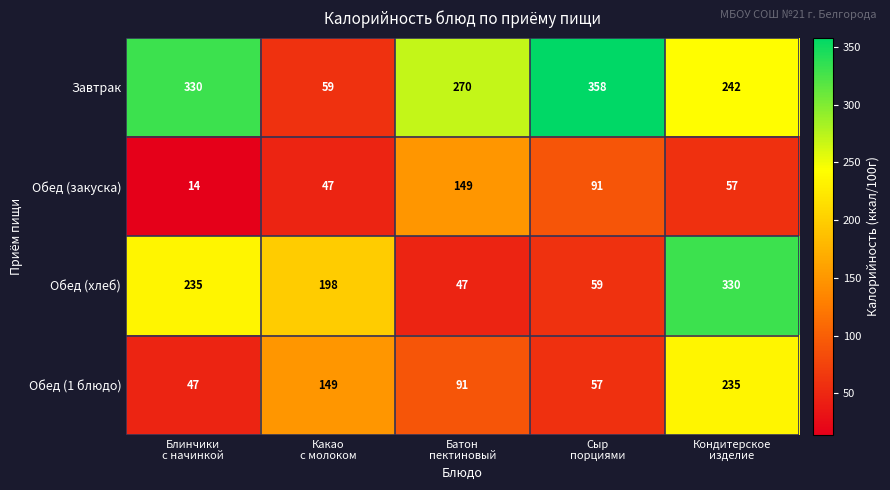

Which series has the largest total across all categories?

Завтрак